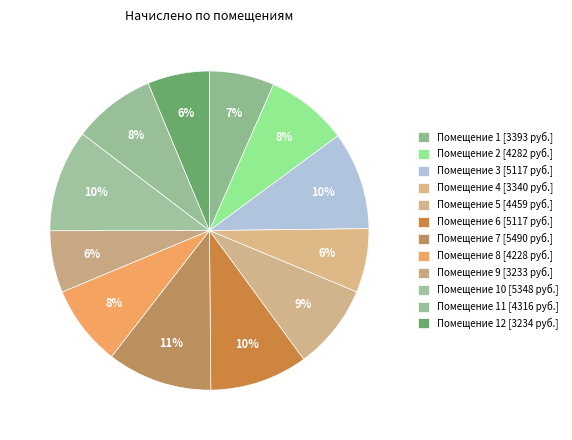

Count the number of slices in the pie.

12